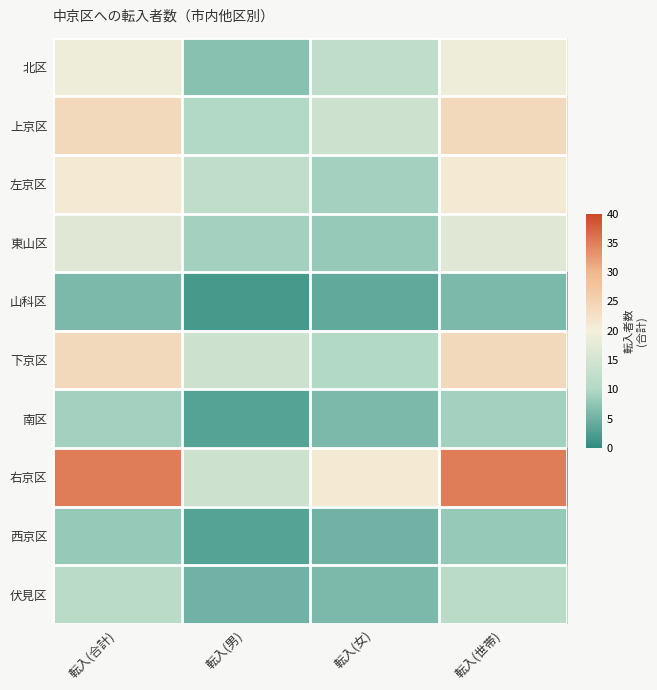

Between 転入(世帯) and 転入(男), which is larger?

転入(世帯)